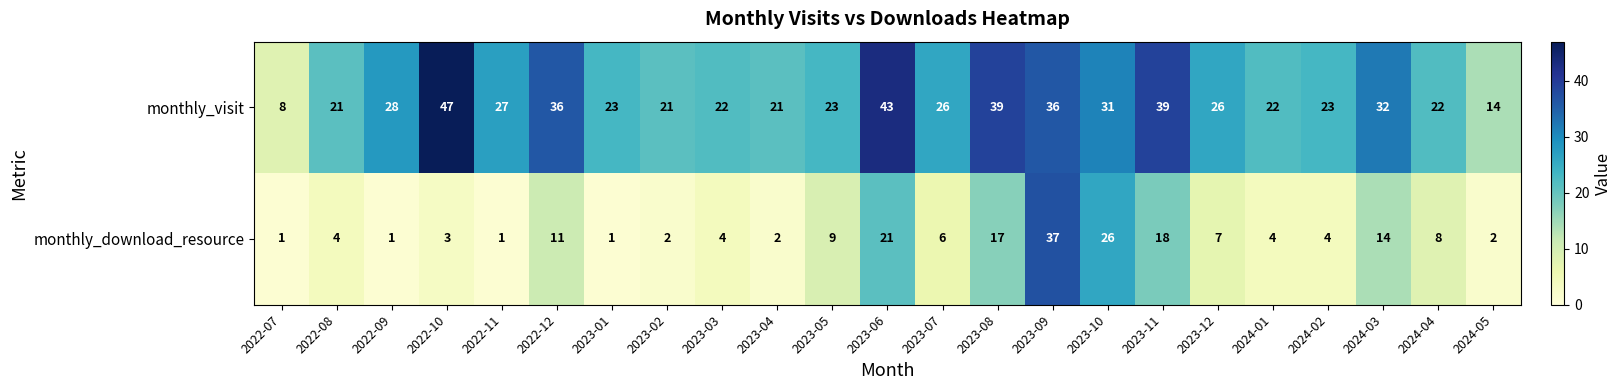

Rank the series by their average value, from highest to lowest.

monthly_visit, monthly_download_resource